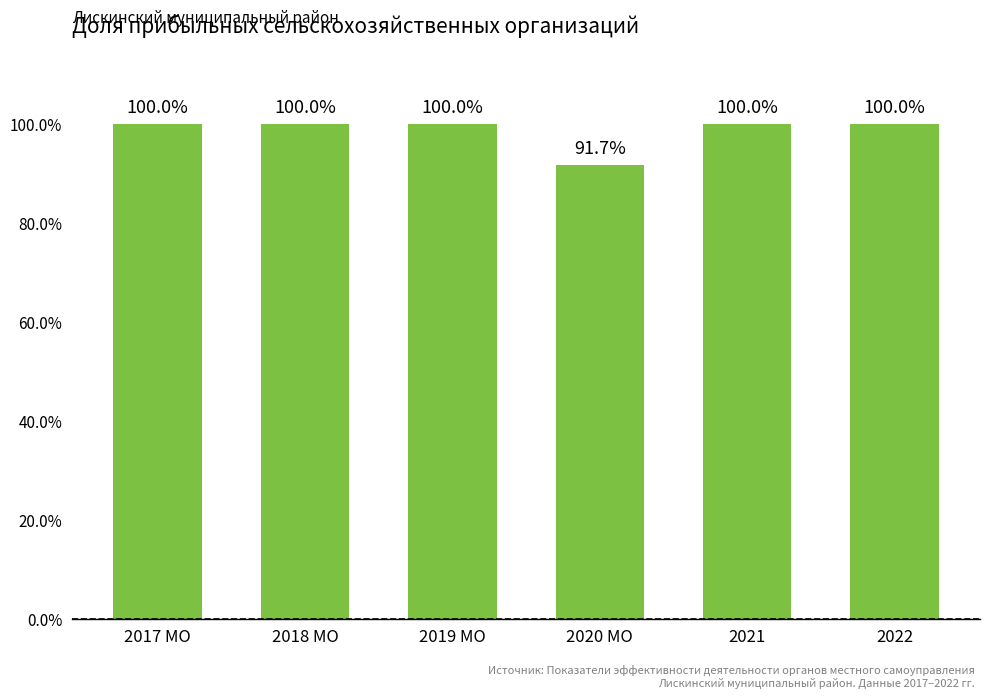

True or false: the data shows 20.6 at 2020 МО.

False